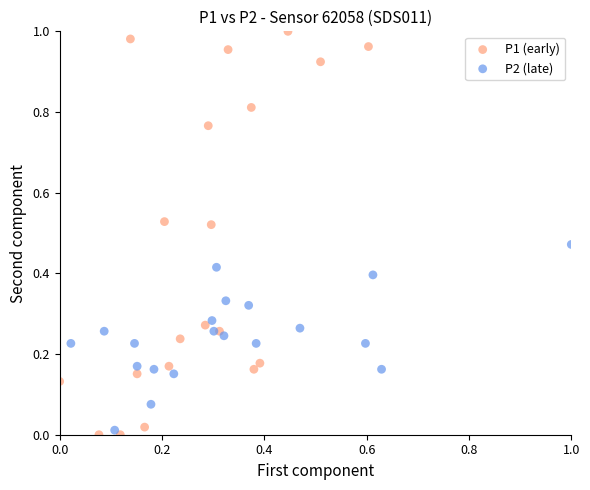

What are all the series names shown in the legend?

P1 (early), P2 (late)